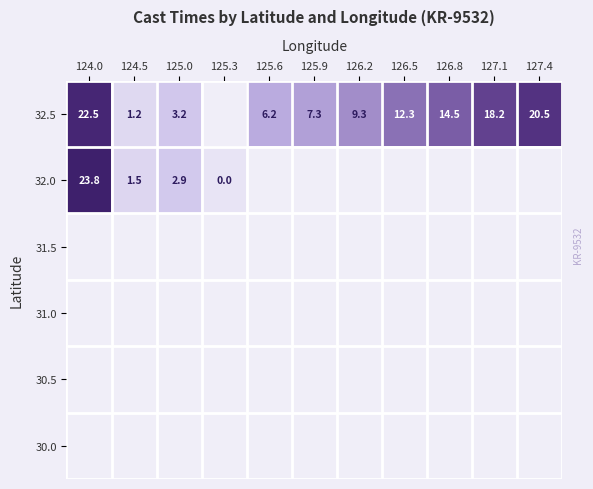

The 32.5 series shows 1.7 at 124.5. True or false?

False